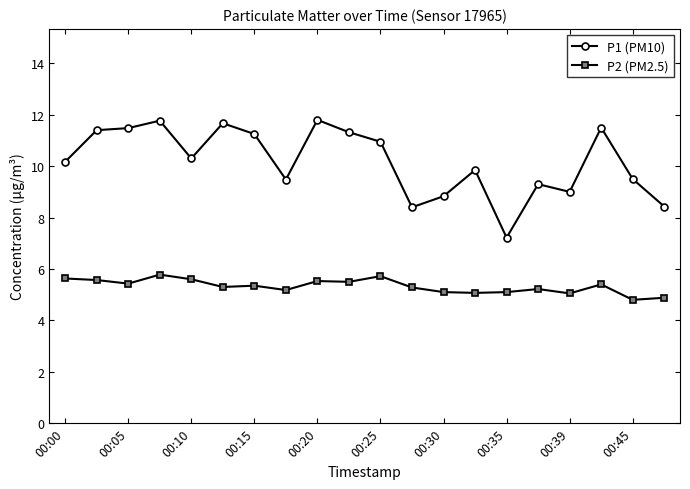

Count the number of categories in the chart.

20